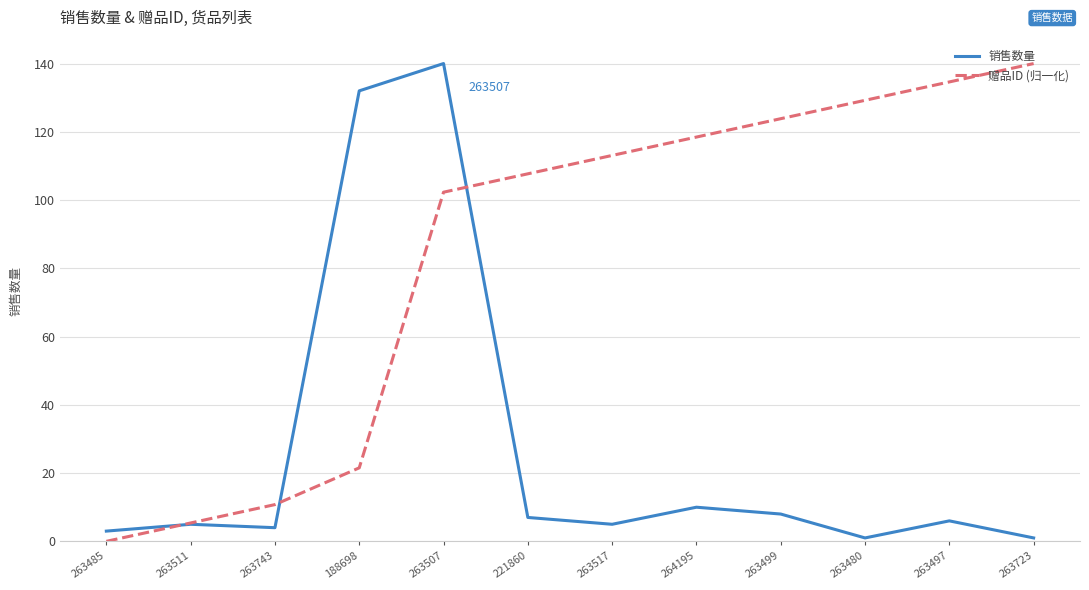

True or false: 销售数量 has more than 1 interior local peaks.

True